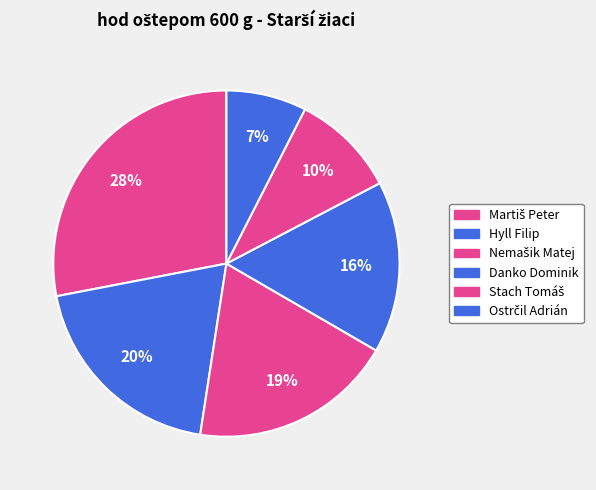

Rank the categories by value from lowest to highest.

Ostrčil Adrián, Stach Tomáš, Danko Dominik, Nemašik Matej, Hyll Filip, Martiš Peter